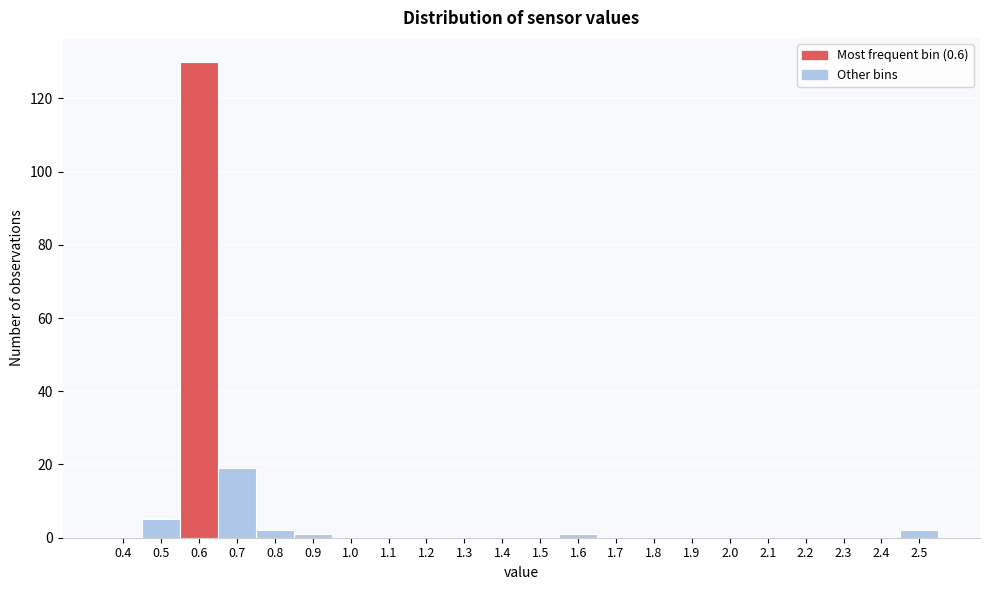

Reading left to right, extract all data points from this chart.

0.4=0	0.5=5	0.6=130	0.7=19	0.8=2	0.9=1	1.0=0	1.1=0	1.2=0	1.3=0	1.4=0	1.5=0	1.6=1	1.7=0	1.8=0	1.9=0	2.0=0	2.1=0	2.2=0	2.3=0	2.4=0	2.5=2